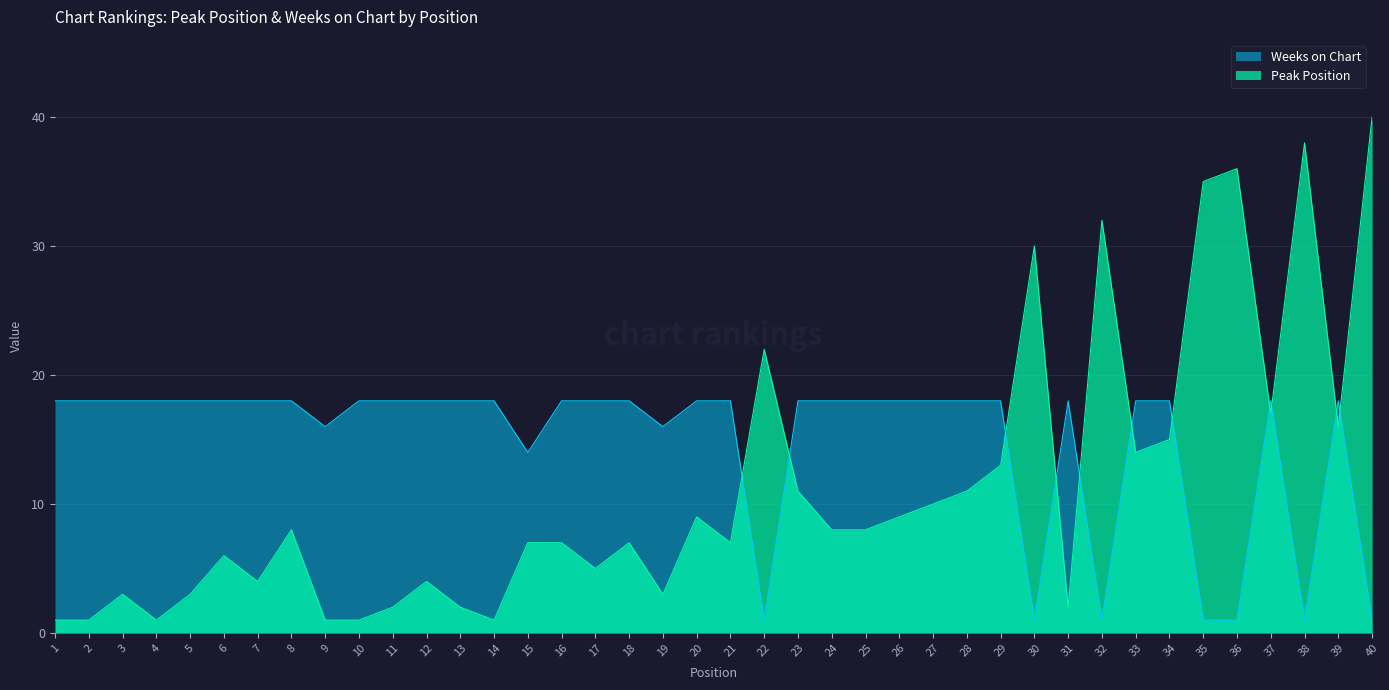

The value of Weeks on Chart at 16 is 18. True or false?

True